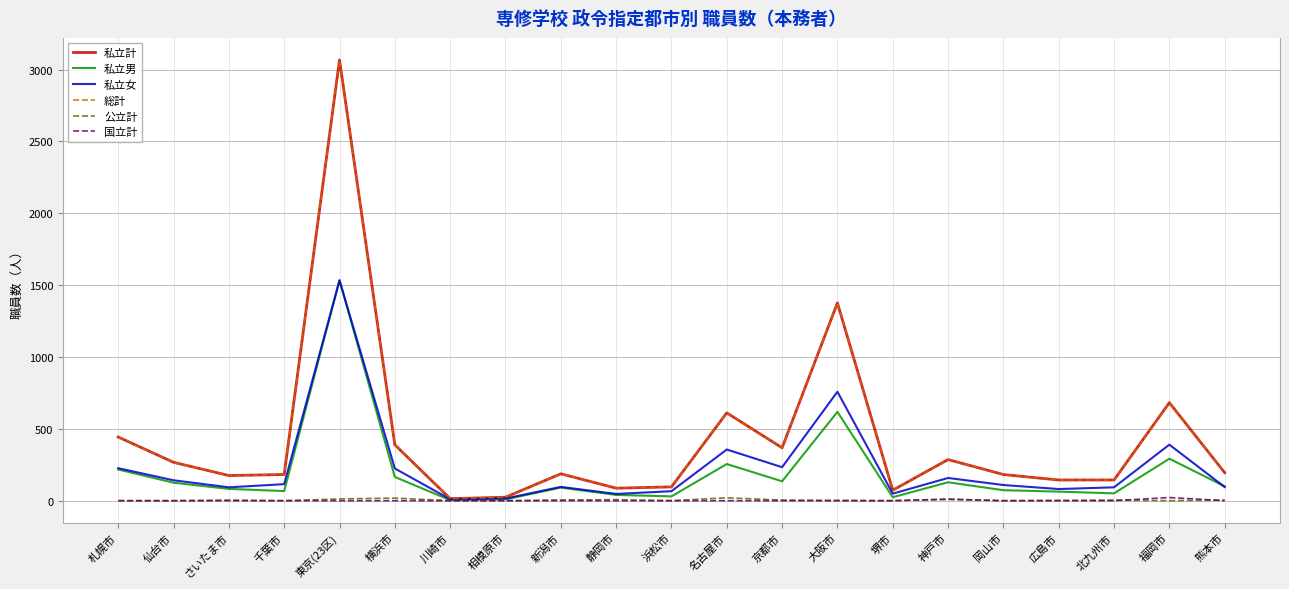

Does the chart have visible grid lines?

Yes